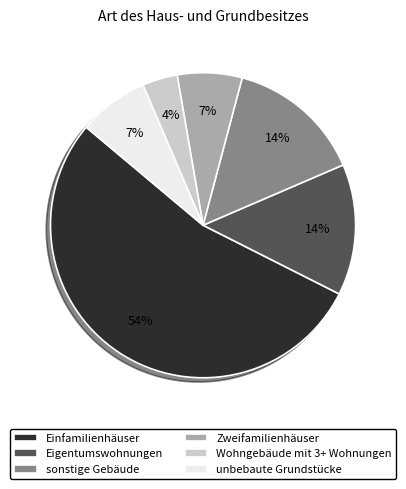

Is the sum of Zweifamilienhäuser and unbebaute Grundstücke greater than half?

No